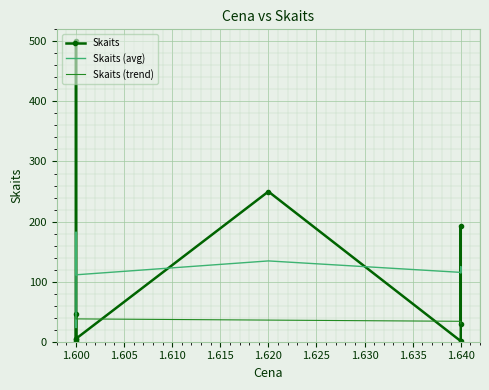

Reading right to left, transcribe all the data shown in this chart.

Skaits: 30.0	192.0	1.0	250.0	5.0	5.0	500.0	1.0	46.0
Skaits (avg): 114.4	125.0	115.4	134.5	111.4	138.0	182.3	23.5	46.0
Skaits (trend): 30.0	32.0	34.0	36.0	38.0	40.0	42.0	44.0	46.0